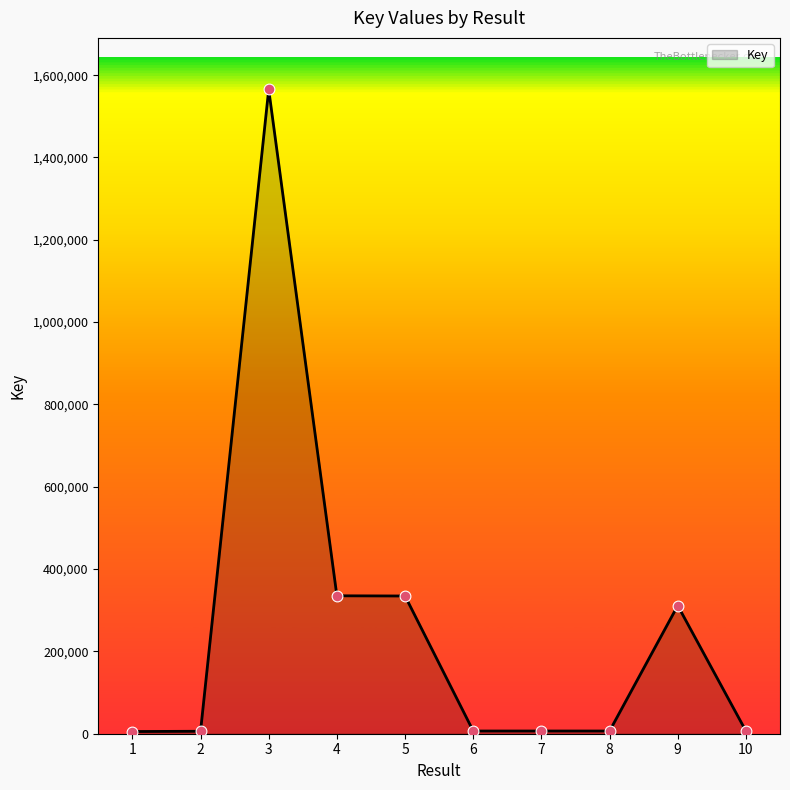

What is the change in value from 1 to 10?

+1240